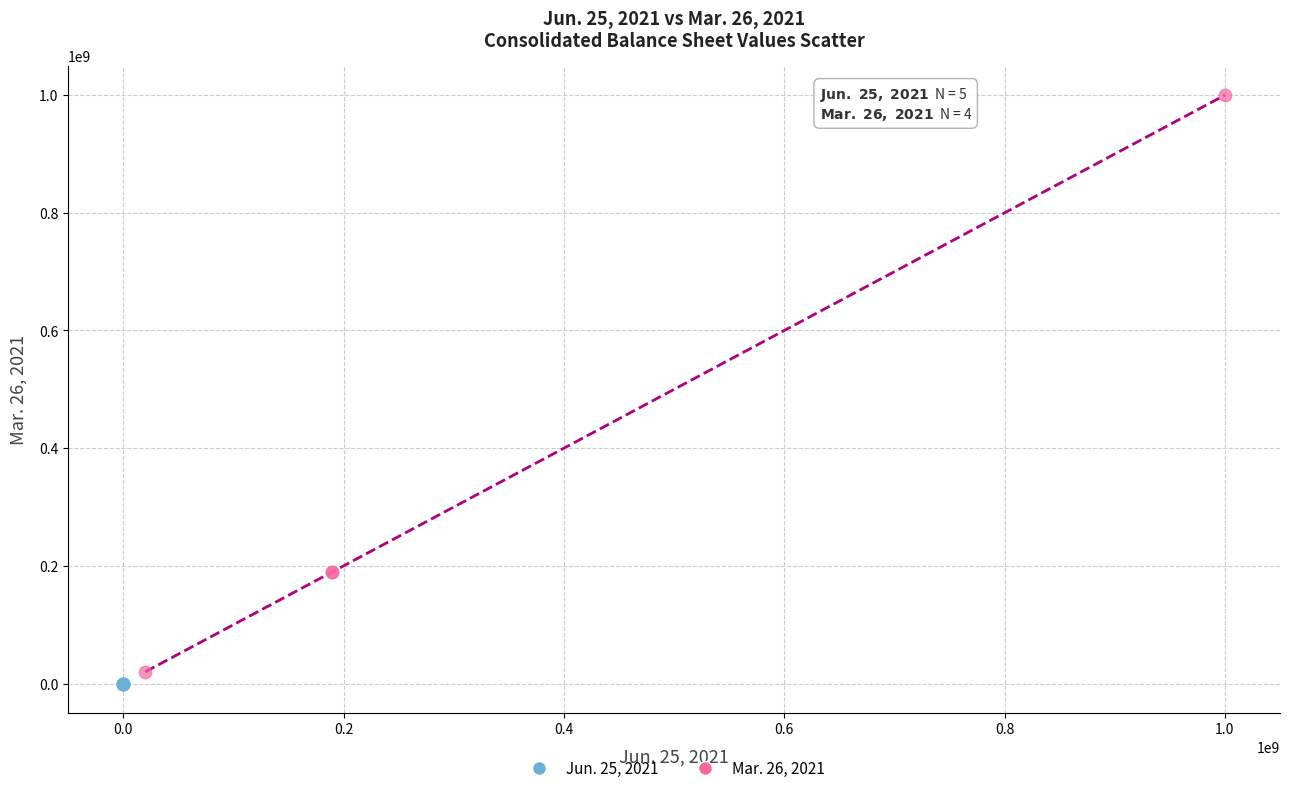

Which series has the largest Y range (max minus min)?

Mar. 26, 2021